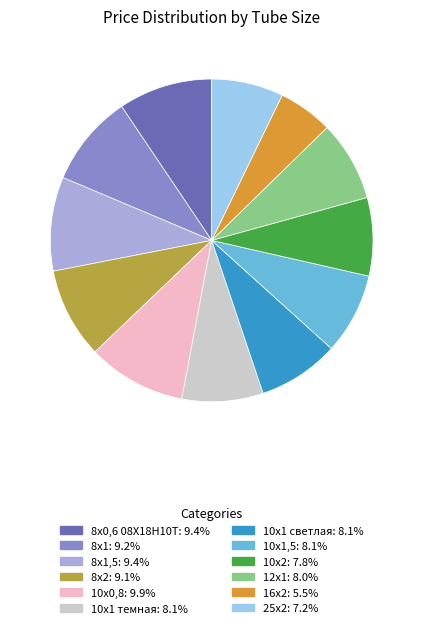

Does any single category account for the majority?

No